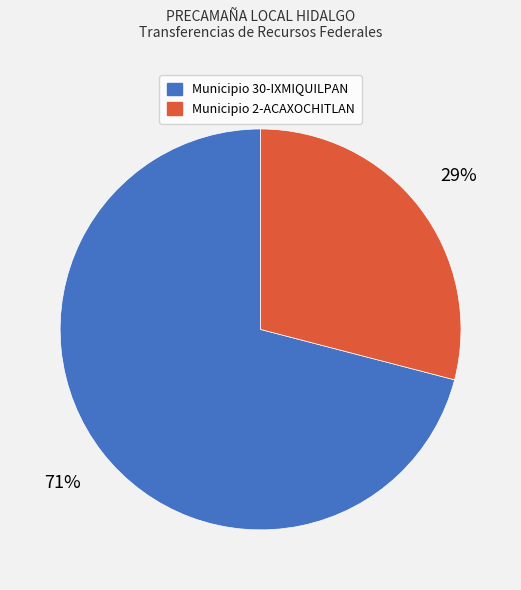

To the nearest percent, what is the average slice percentage?

50%